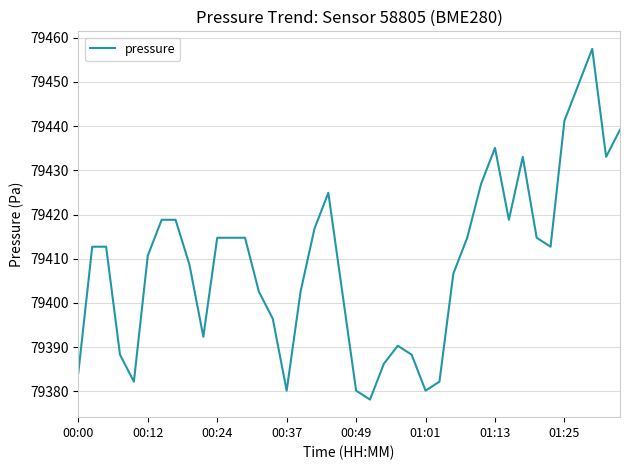

How many categories are shown in the chart?

40